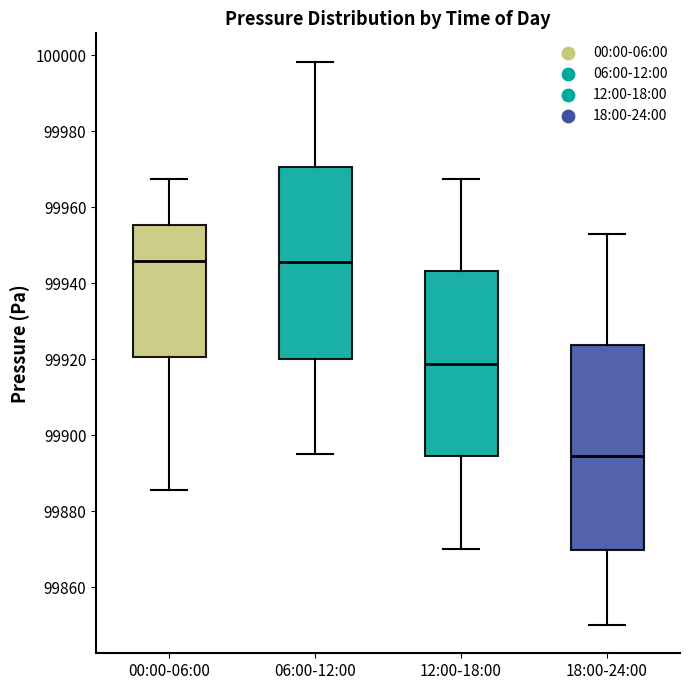

Comparing the boxes themselves (not the whiskers), which one is the tallest?

18:00-24:00